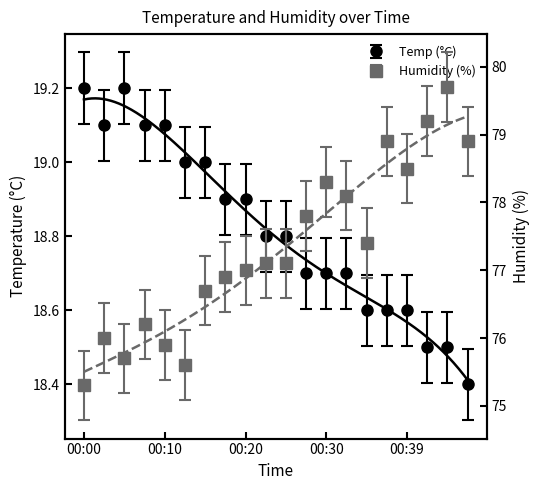

True or false: Humidity has a value of 76.9 at 00:17.

True